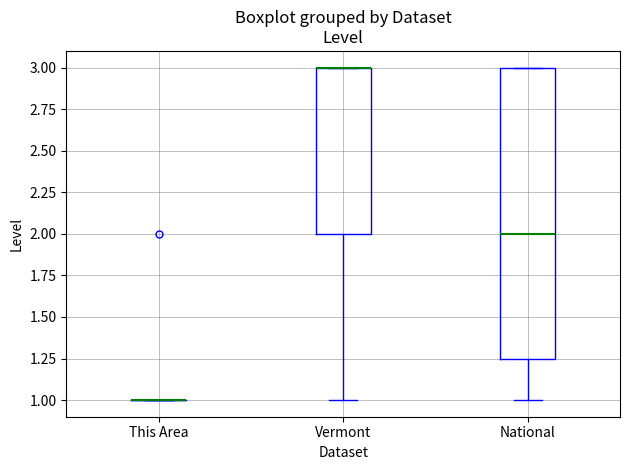

Which box is the tallest, from its lower edge to its upper edge?

National